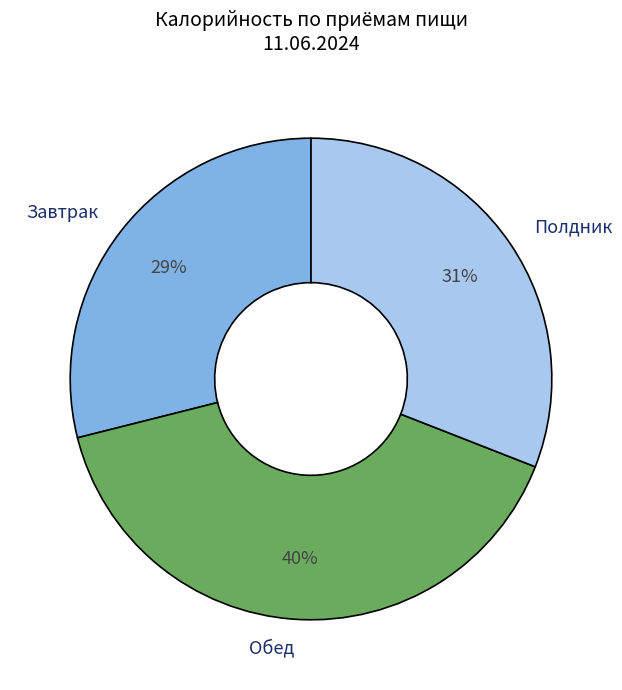

Does any single category account for the majority?

No